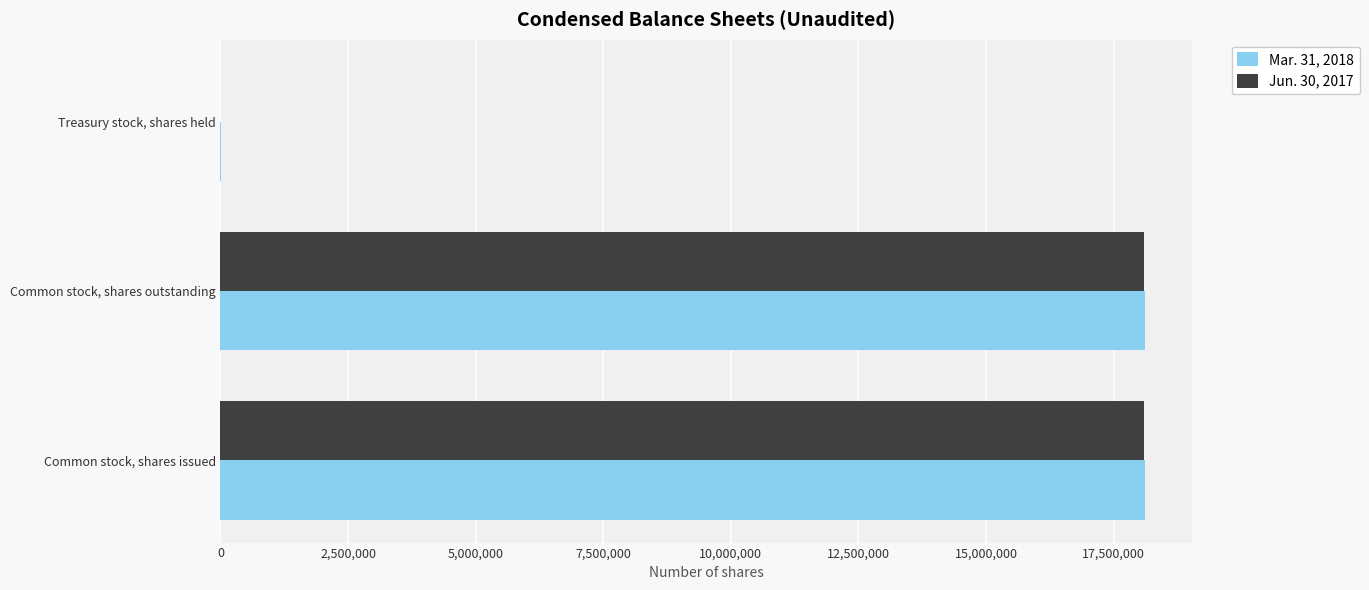

What is the greatest value displayed?

18121000